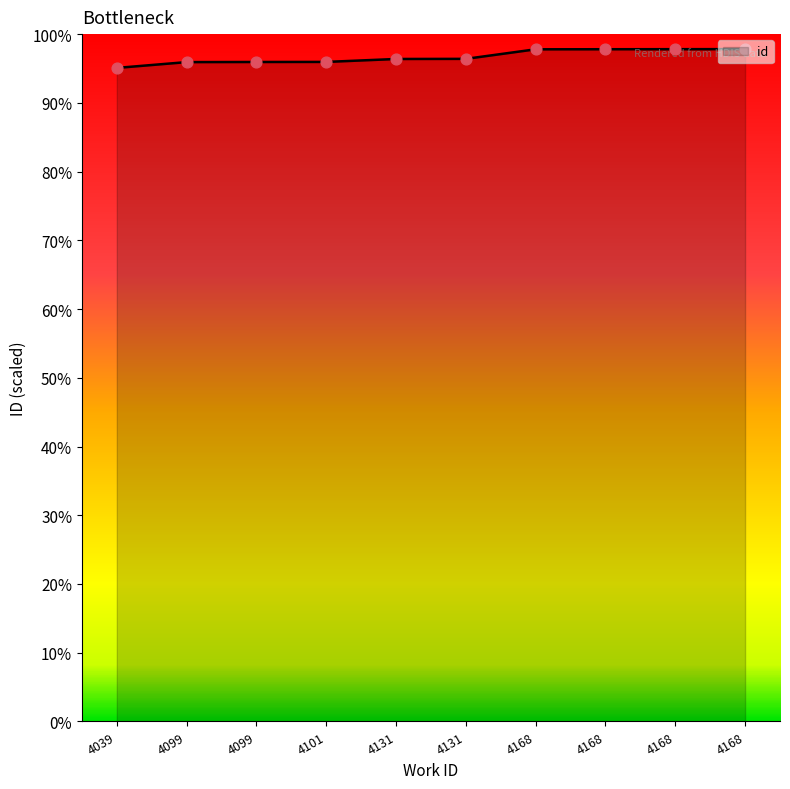

Between 4168 and 4099, which is larger?

4168